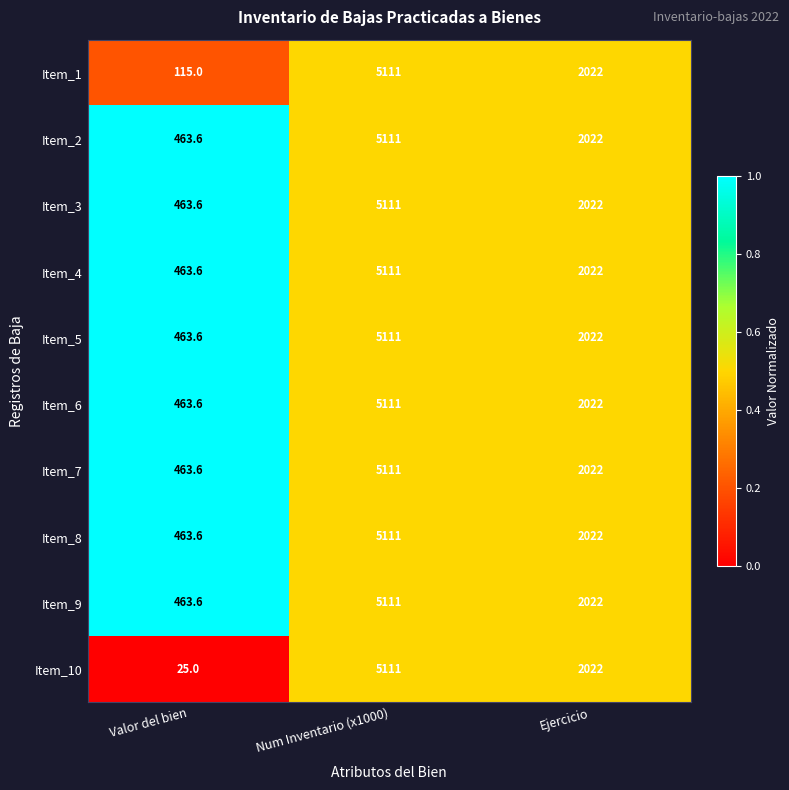

At how many categories does at least one series exceed 117?

3